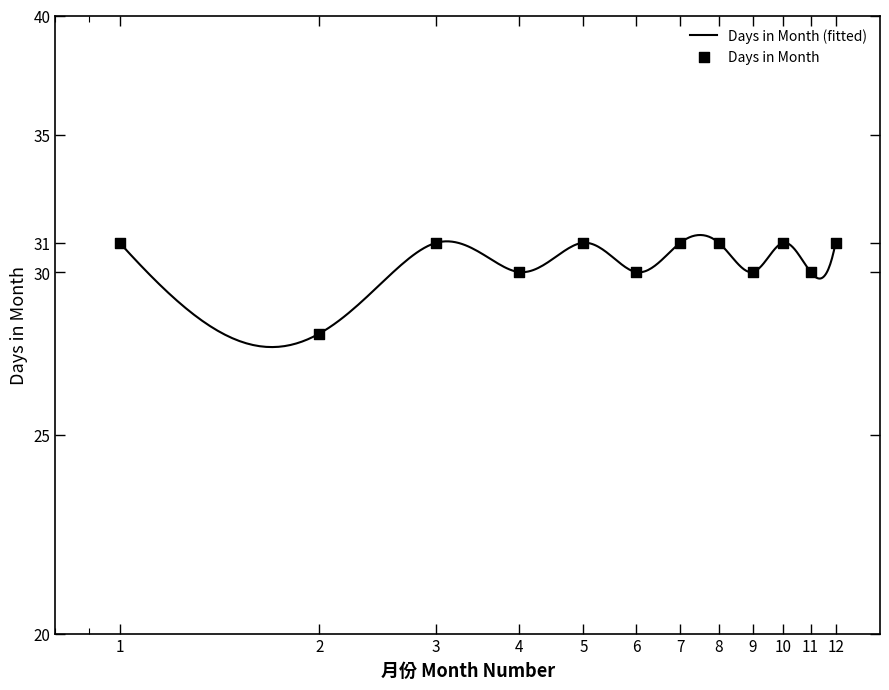

What is the ratio of the value at 12 to the value at 3?

1.0